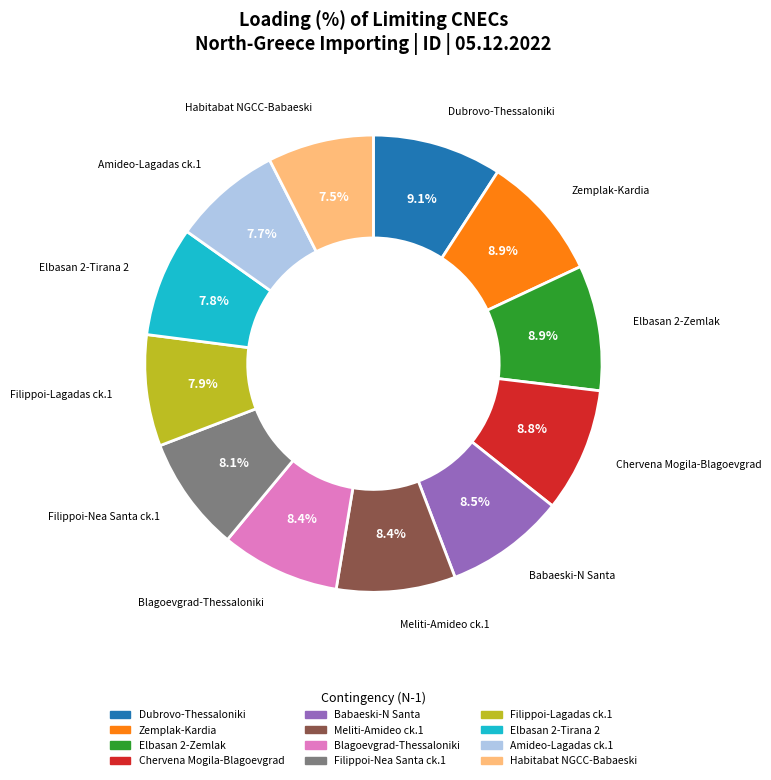

Combined, do Blagoevgrad-Thessaloniki and Meliti-Amideo ck.1 account for over 50%?

No